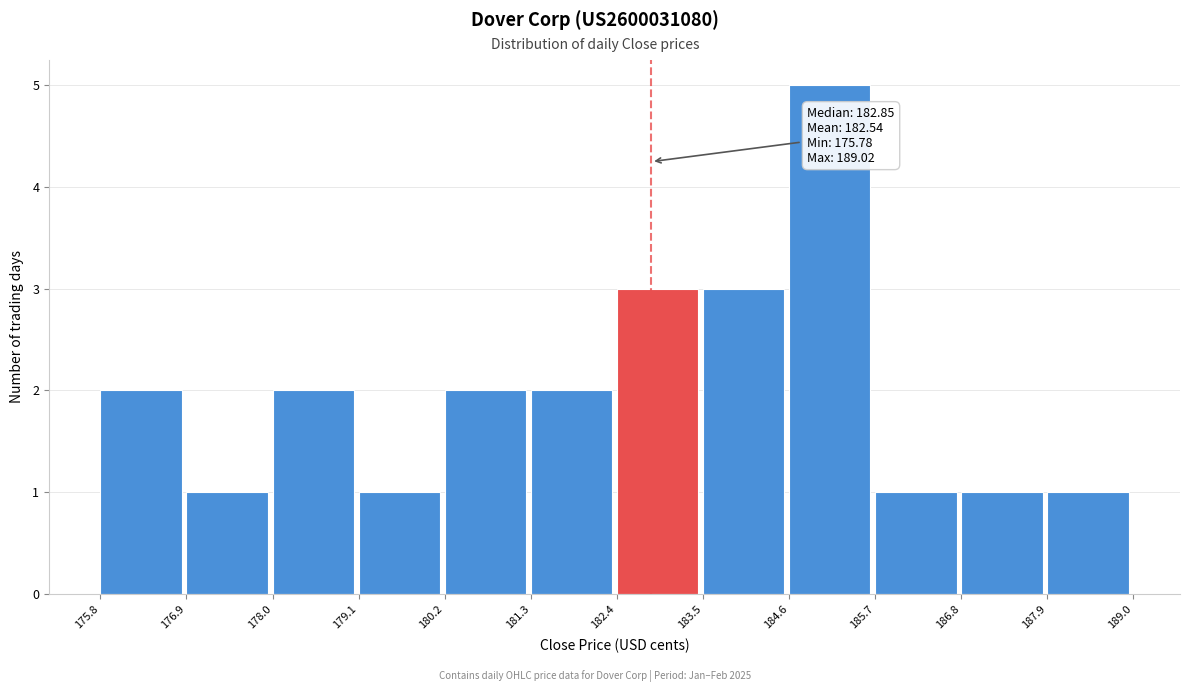

Over which range of the x-axis is the bar tallest?

184.6 to 185.7